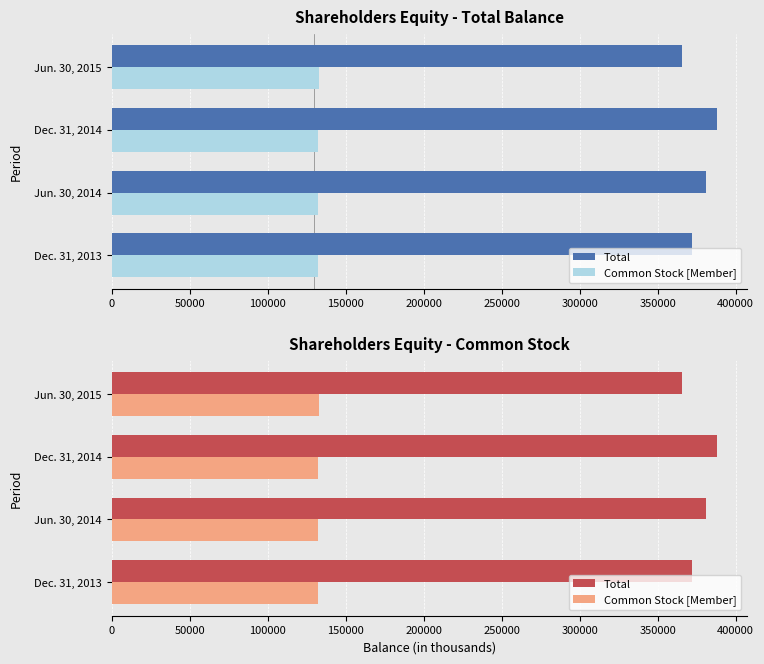

The Total series shows 609079 at Jun. 30, 2015. True or false?

False